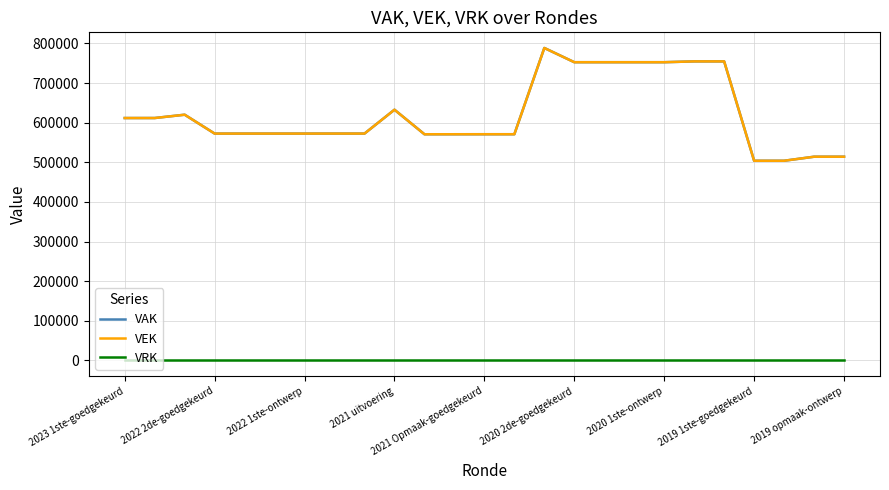

What is the minimum value for VAK?

503829